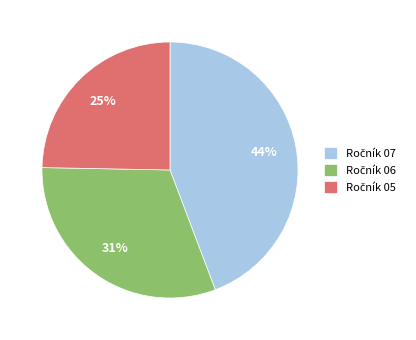

How many segments does this pie chart have?

3